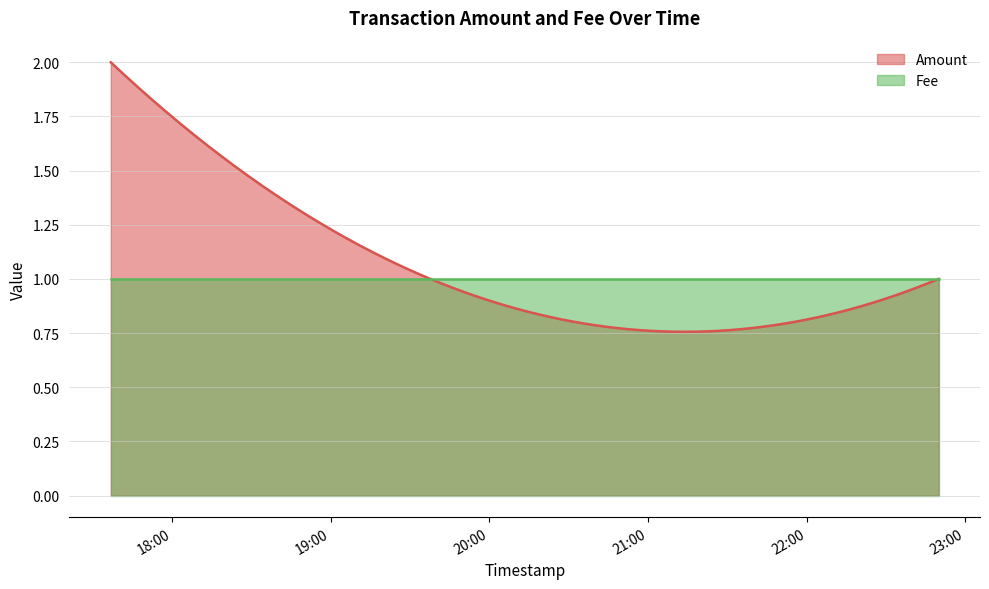

The value of Fee at 2016-12-28 19:37:38 is 2. True or false?

False